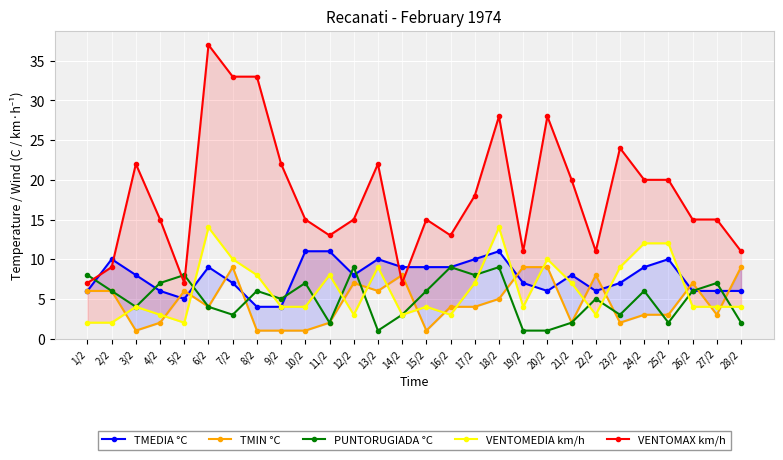

What is the maximum value for TMIN °C?

9